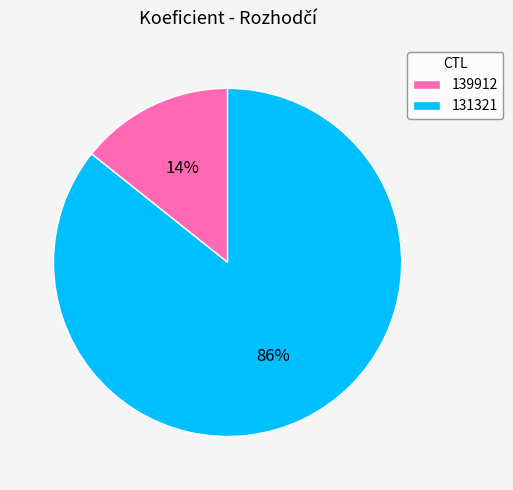

Does 139912 represent more than half of the total?

No